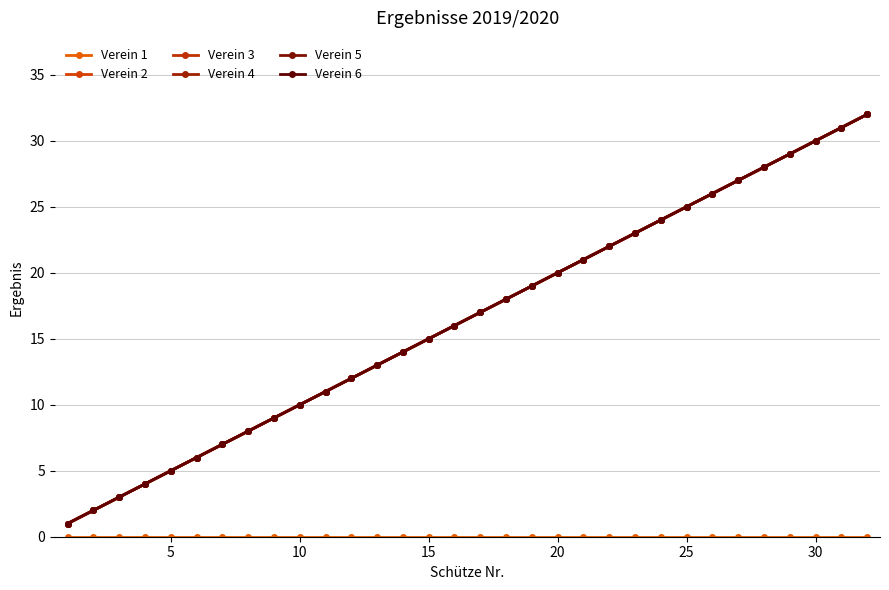

True or false: Verein 2 has more than 2 interior local peaks.

False